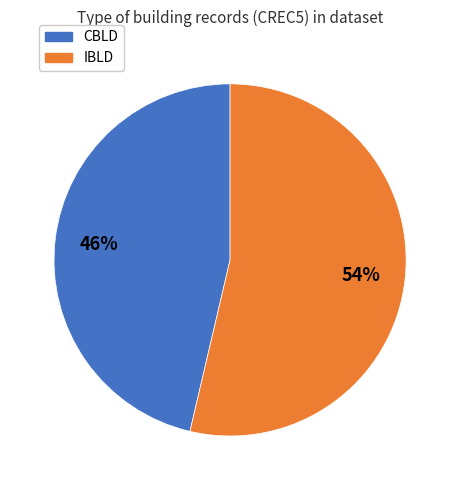

Is the sum of IBLD and CBLD greater than half?

Yes